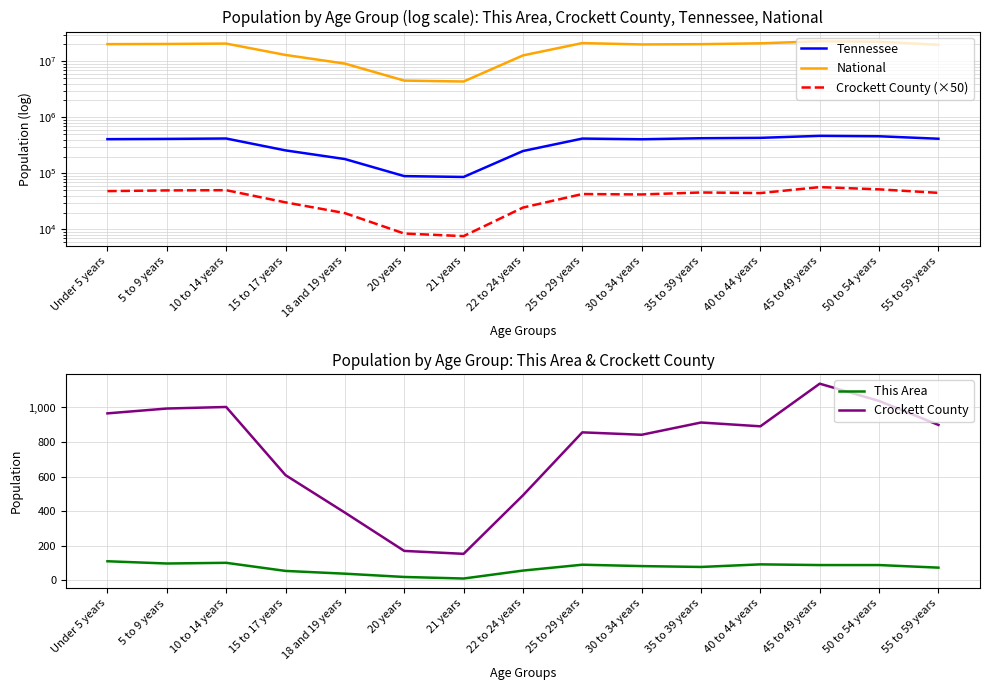

Reading left to right, what are all the values shown in this chart?

Tennessee: 407813	412181	418941	257066	180120	89380	86356	250508	417683	406314	423622	430508	467087	459349	414991
National: 20201362	20348657	20677194	12954254	9086089	4519129	4354294	12712576	21101849	19962099	20179642	20890964	22708591	22298125	19664805
Crockett County (×50): 48300	49700	50150	30400	19550	8450	7600	24550	42800	42100	45650	44550	56900	51900	44950
This Area: 109	96	100	53	37	18	9	55	89	81	76	91	87	87	72
Crockett County: 966	994	1003	608	391	169	152	491	856	842	913	891	1138	1038	899